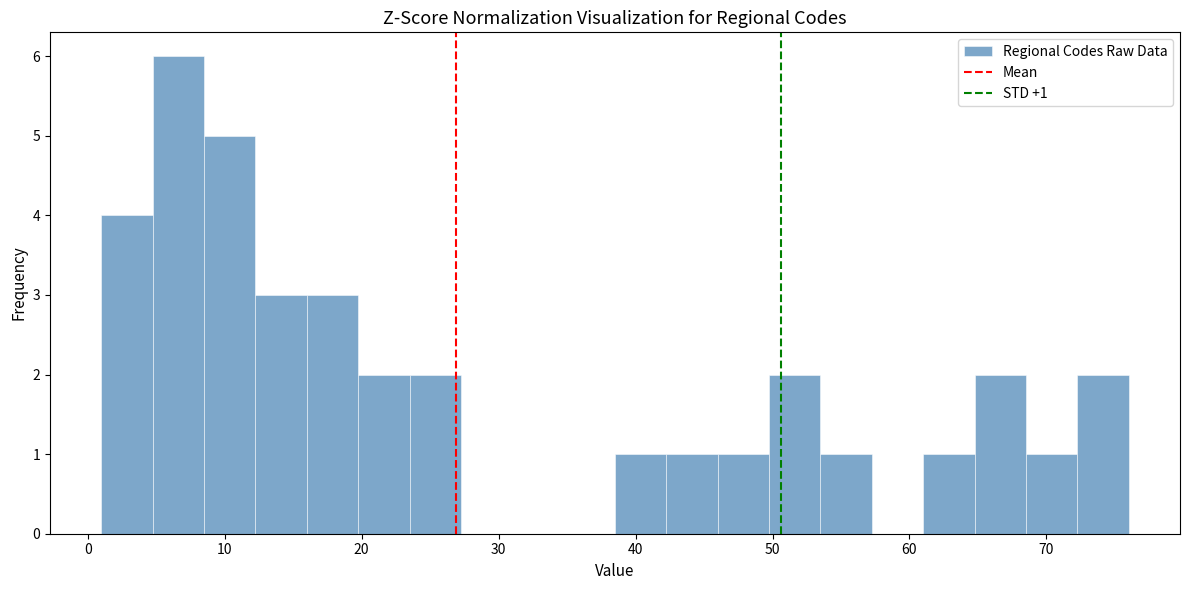

Around what value on the x-axis is the tallest bar? Give the approximate position of its centre, as read against the axis.

7